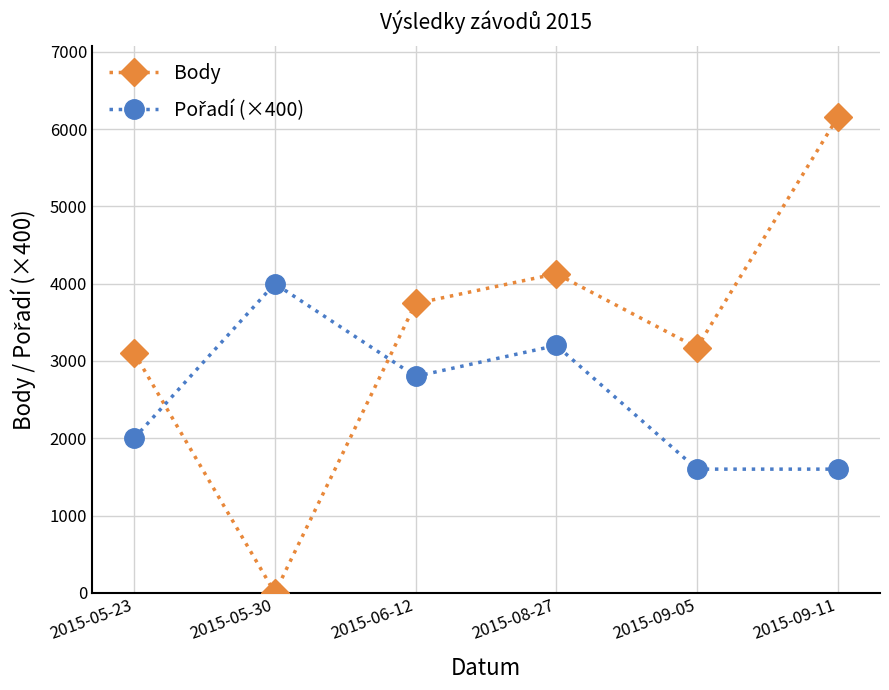

What is the sum of all Body values?

20301